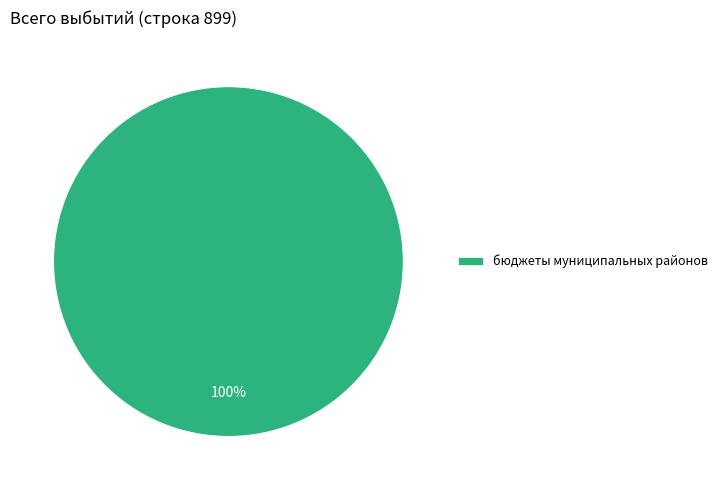

The бюджеты муниципальных районов slice represents 100% of the pie. True or false?

True